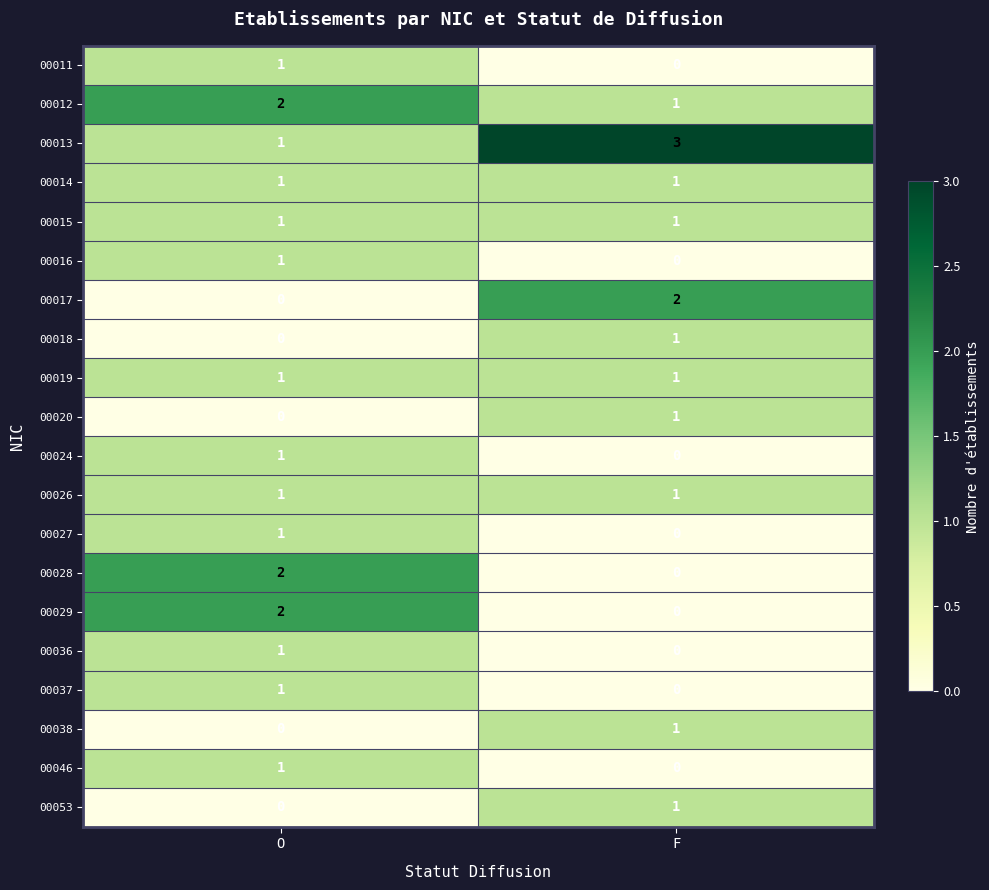

What is the spread (max minus min) of values at F?

3